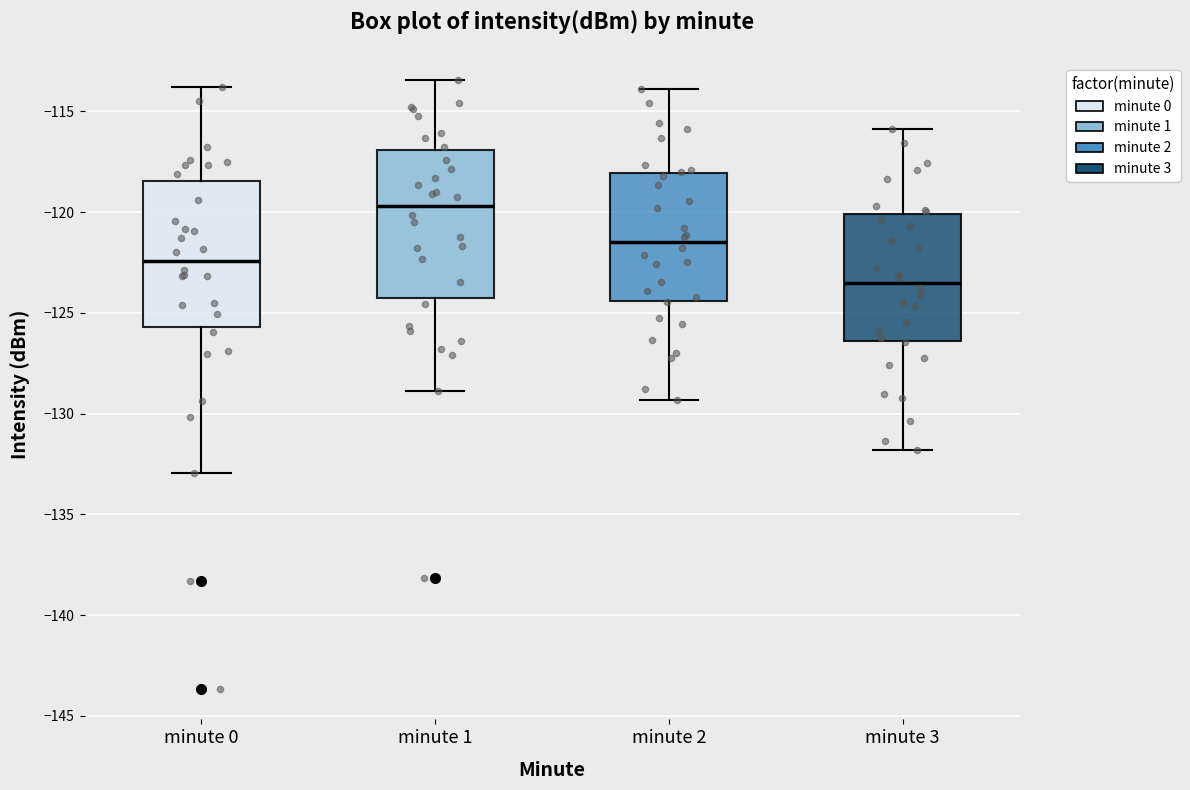

Reading left to right, read every box against the y-axis: the position of its median line, the range the box covers, and the ends of its whiskers. The values are not printed on the chart, so give them approximately, as read against the axis.

minute 0: median -122.5, box -125.5 to -118.5, whiskers -133.0 to -114.0
minute 1: median -119.5, box -124.5 to -117.0, whiskers -129.0 to -113.5
minute 2: median -121.5, box -124.5 to -118.0, whiskers -129.5 to -114.0
minute 3: median -123.5, box -126.5 to -120.0, whiskers -132.0 to -116.0